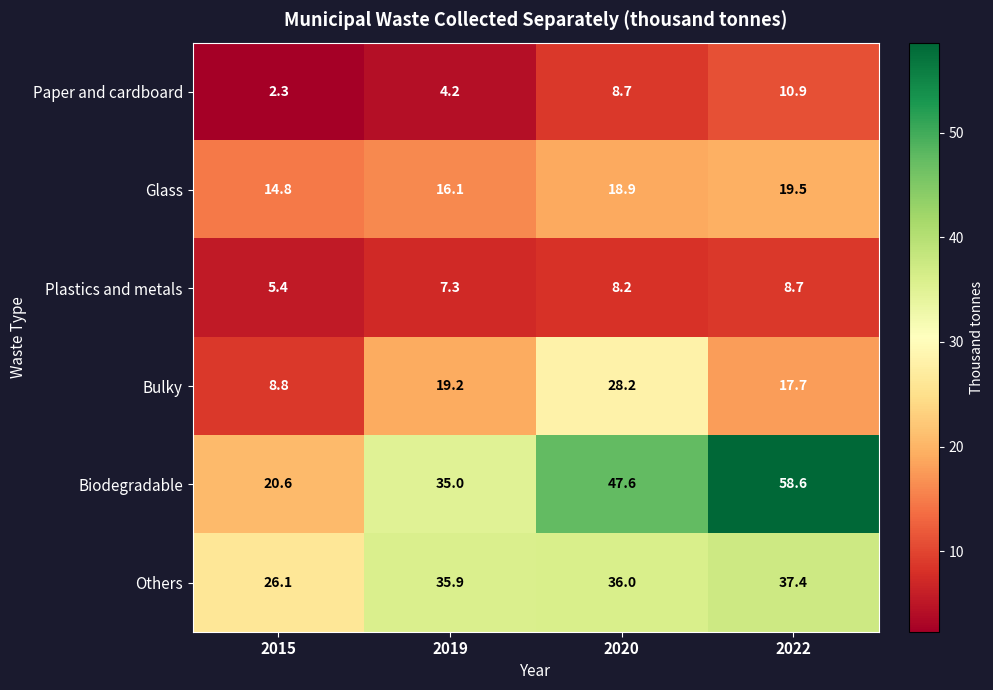

At which label does Glass reach its minimum?

2015